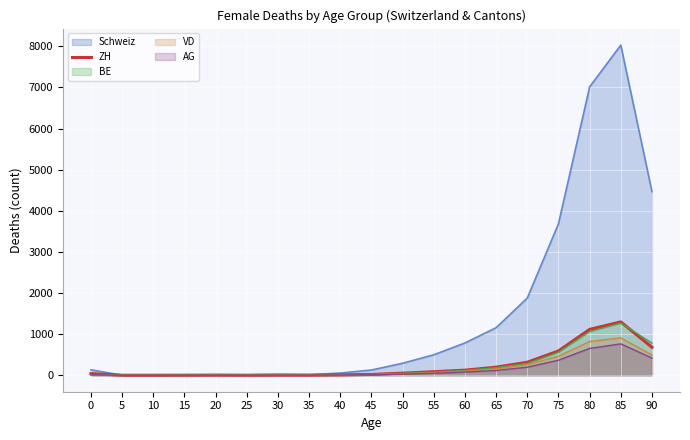

What is the value of the 8th point from the left?

2